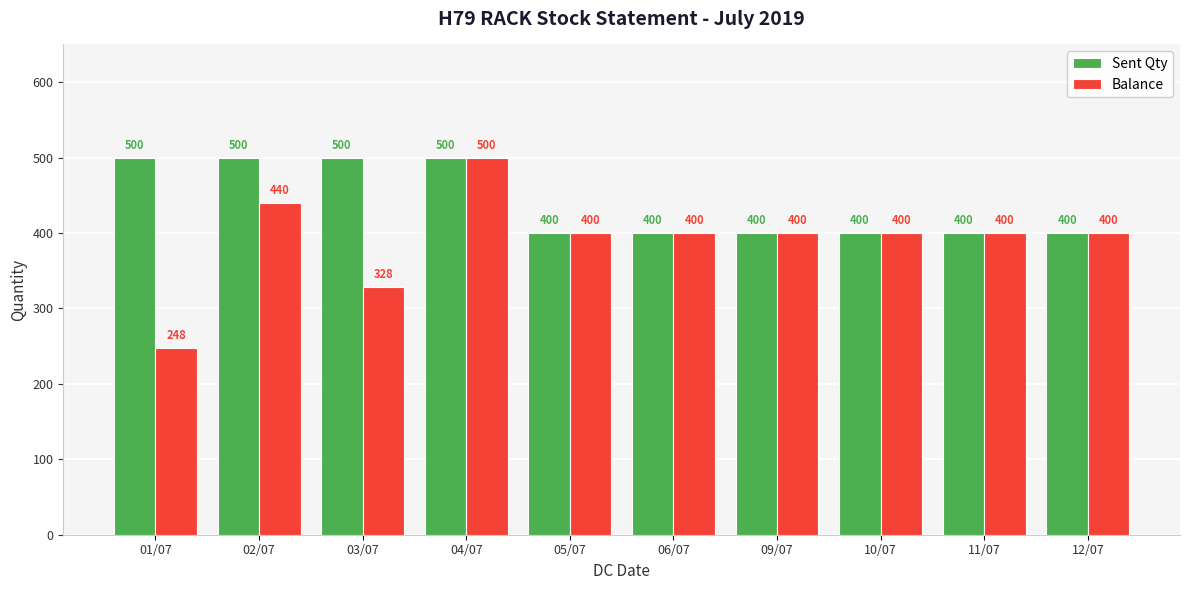

How many data points does each series have?

10